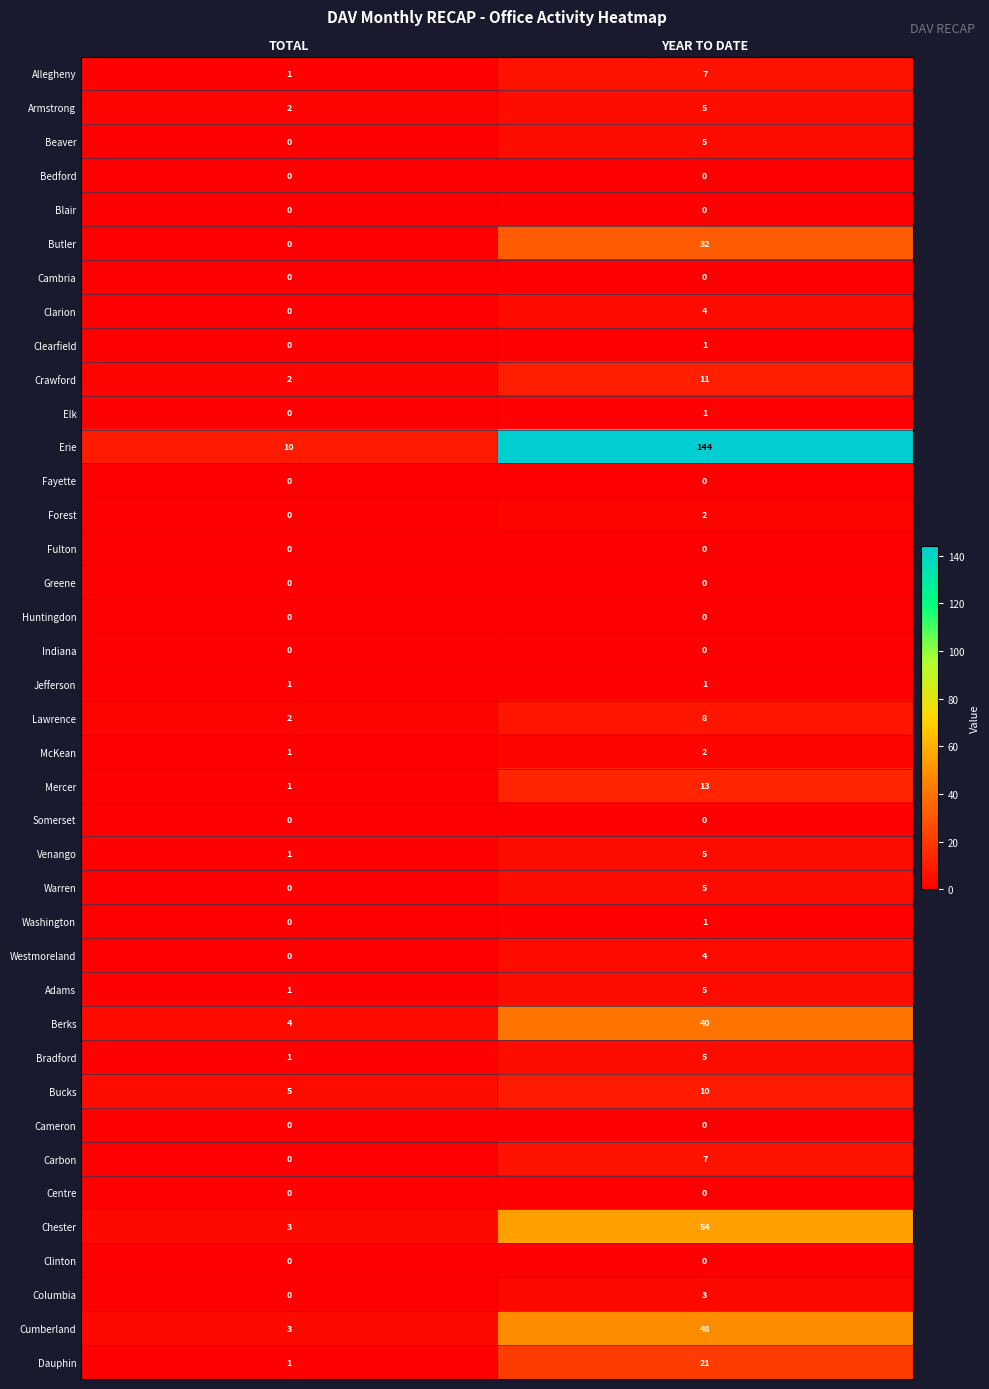

The value of Greene at TOTAL is 0. True or false?

True